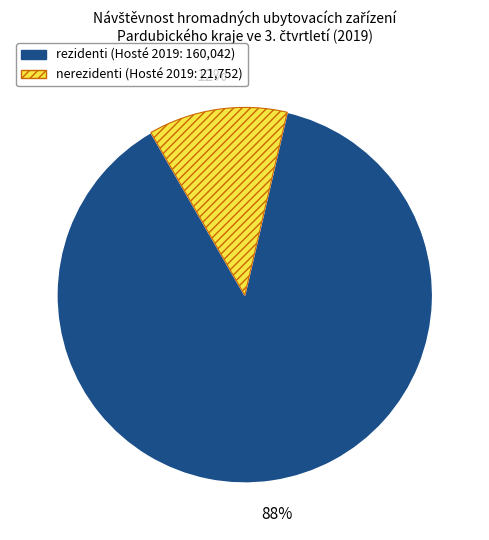

To the nearest percent, what is the average slice percentage?

50%